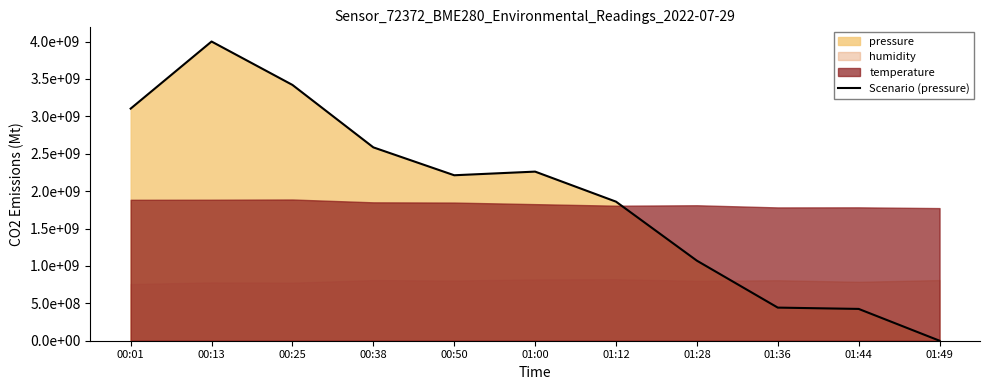

Reading right to left, extract all data points from this chart.

0.0	425147446.4	442715522.7	1070146818.9	1859204417.1	2260760446.7	2212071778.1	2585016940.6	3419751537.2	4000000000.0	3103024218.8